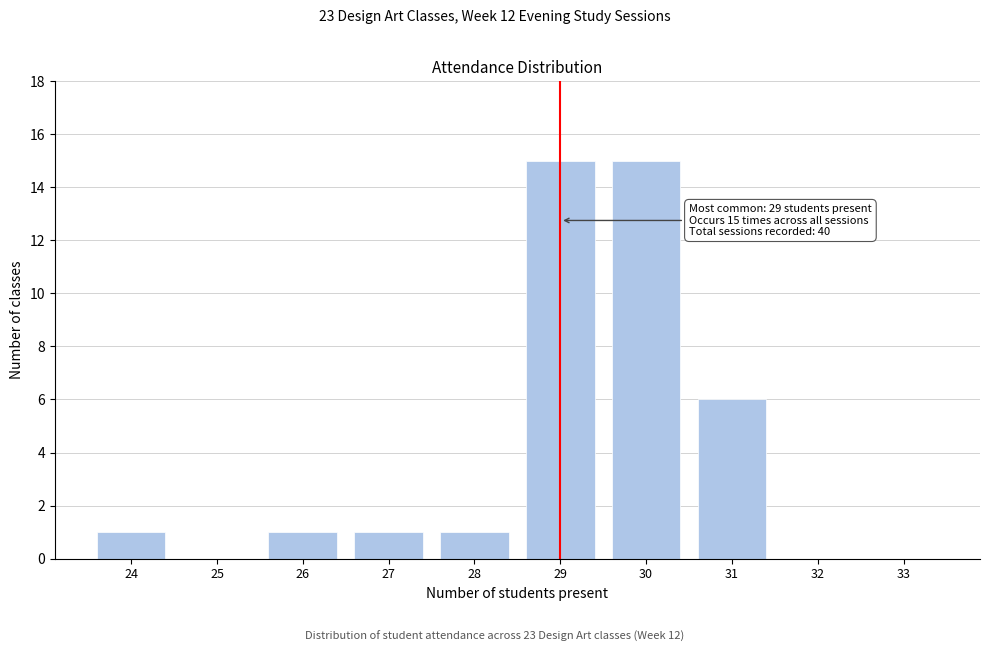

Reading right to left, transcribe all the data shown in this chart.

33=0	32=0	31=6	30=15	29=15	28=1	27=1	26=1	25=0	24=1